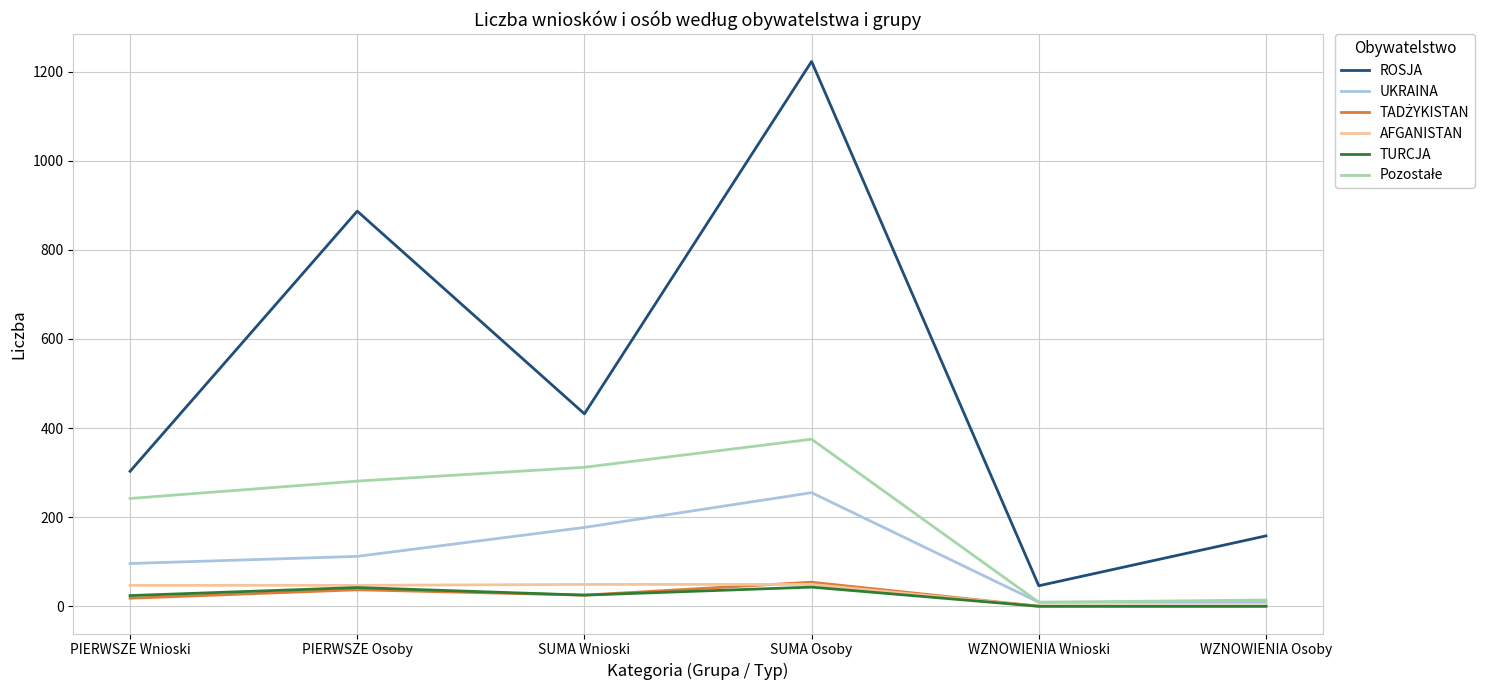

True or false: AFGANISTAN and ROSJA cross at least once.

False